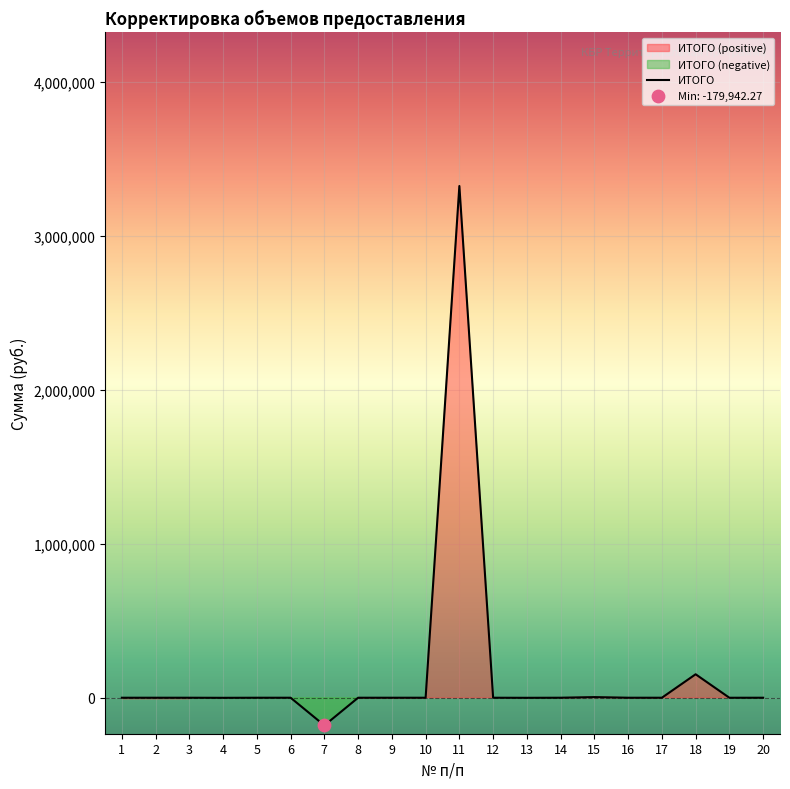

Which has a higher value, 7 or 14?

14